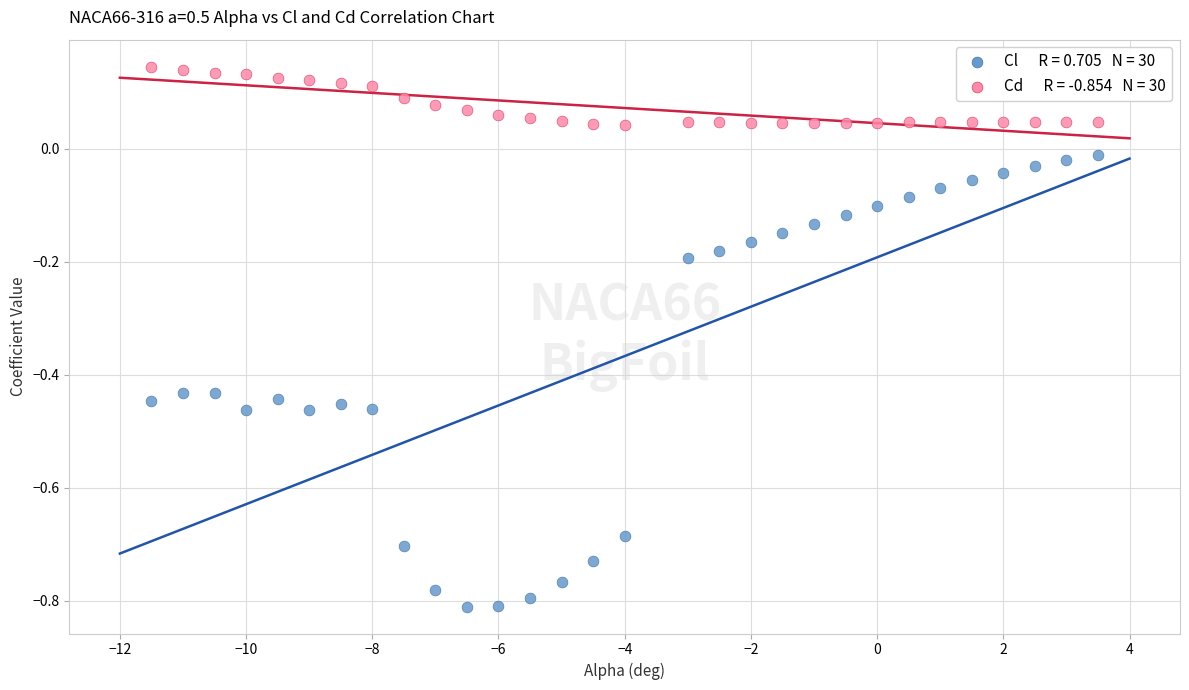

Across all data points, what is the range of X values (max minus min)?

15.0